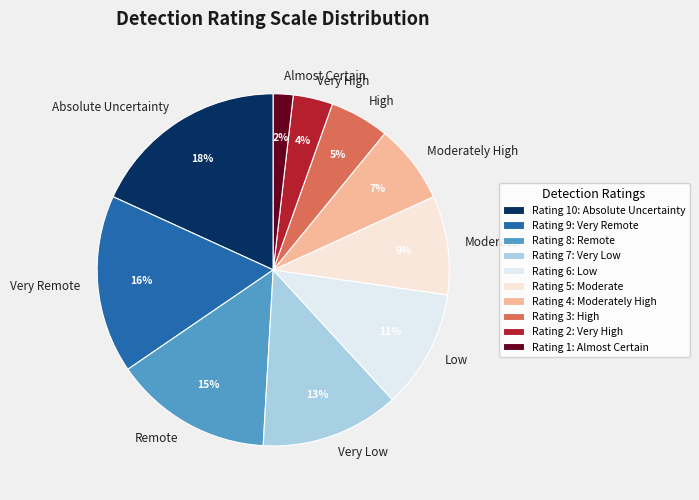

Is it true that Very Low is 13% of the pie?

True